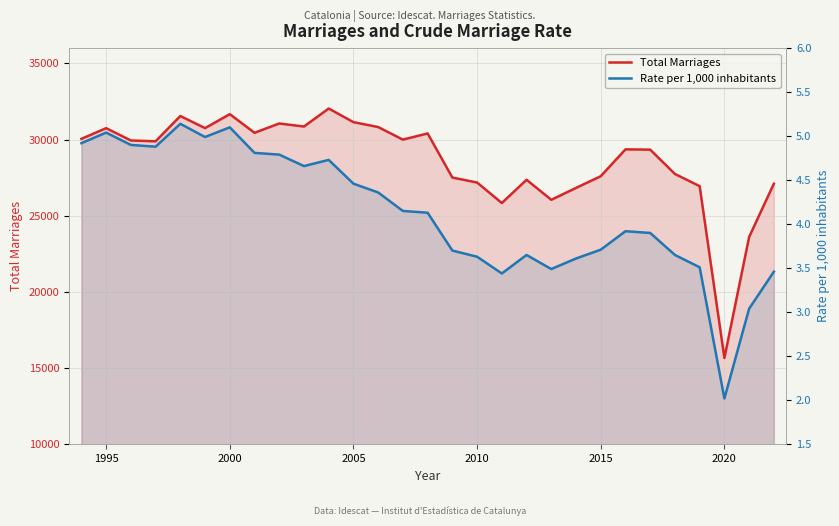

Reading left to right, extract all data points from this chart.

Total Marriages: 30044.0	30745.0	29939.0	29883.0	31544.0	30748.0	31665.0	30442.0	31052.0	30853.0	32035.0	31141.0	30819.0	29993.0	30400.0	27504.0	27178.0	25832.0	27358.0	26044.0	26823.0	27592.0	29355.0	29335.0	27738.0	26939.0	15662.0	23601.0	27100.0
Rate per 1,000 inhabitants: 4.9	5.0	4.9	4.9	5.1	5.0	5.1	4.8	4.8	4.7	4.7	4.5	4.4	4.2	4.1	3.7	3.6	3.4	3.6	3.5	3.6	3.7	3.9	3.9	3.6	3.5	2.0	3.0	3.5